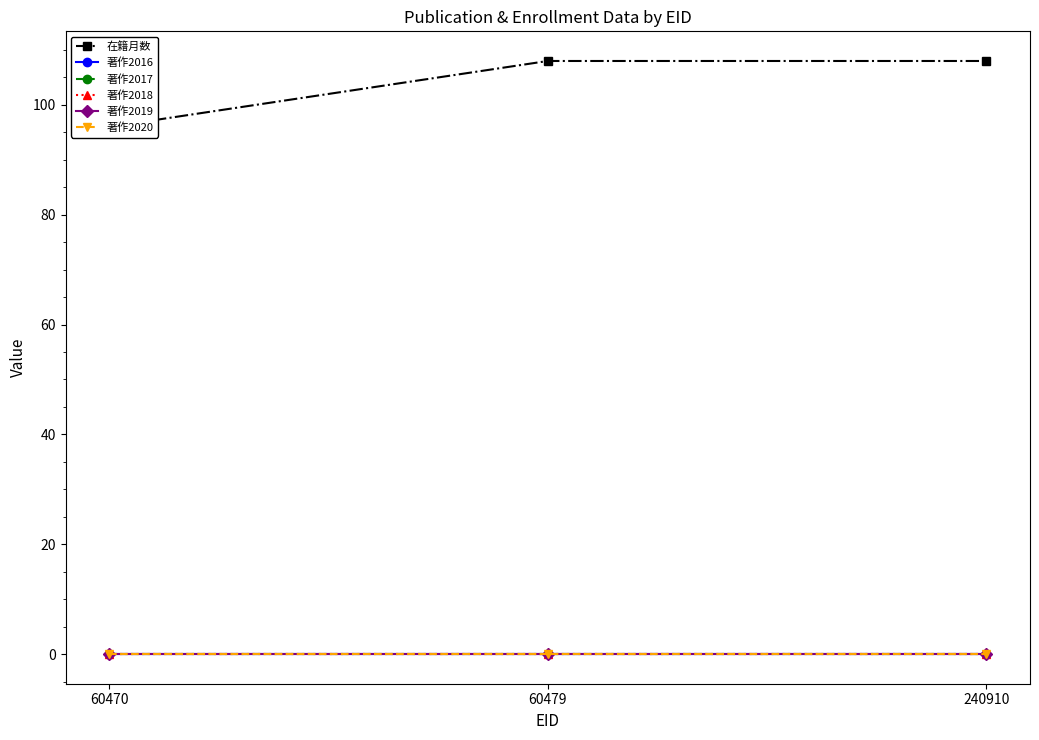

Which category has the lowest value across all series?

60470